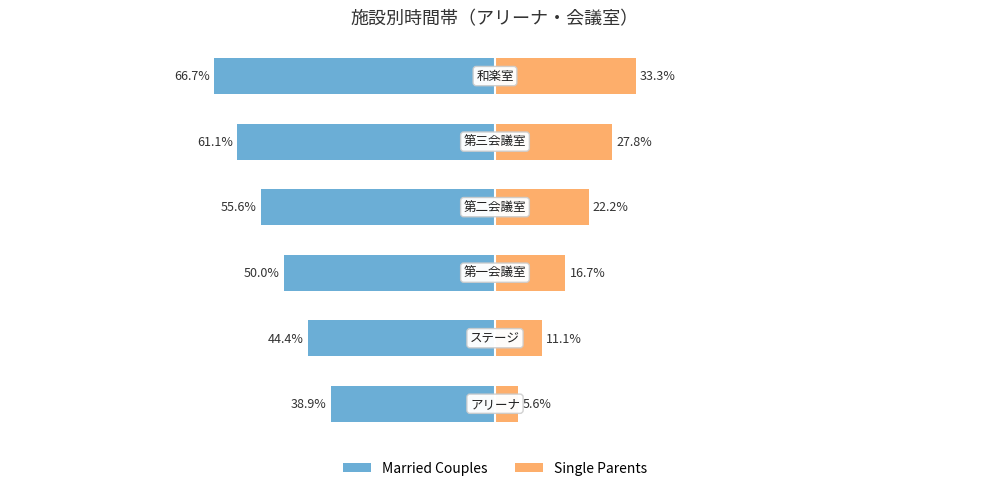

Reading left to right, transcribe all the data shown in this chart.

Married Couples: -38.9	-44.4	-50.0	-55.6	-61.1	-66.7
Single Parents: 5.6	11.1	16.7	22.2	27.8	33.3